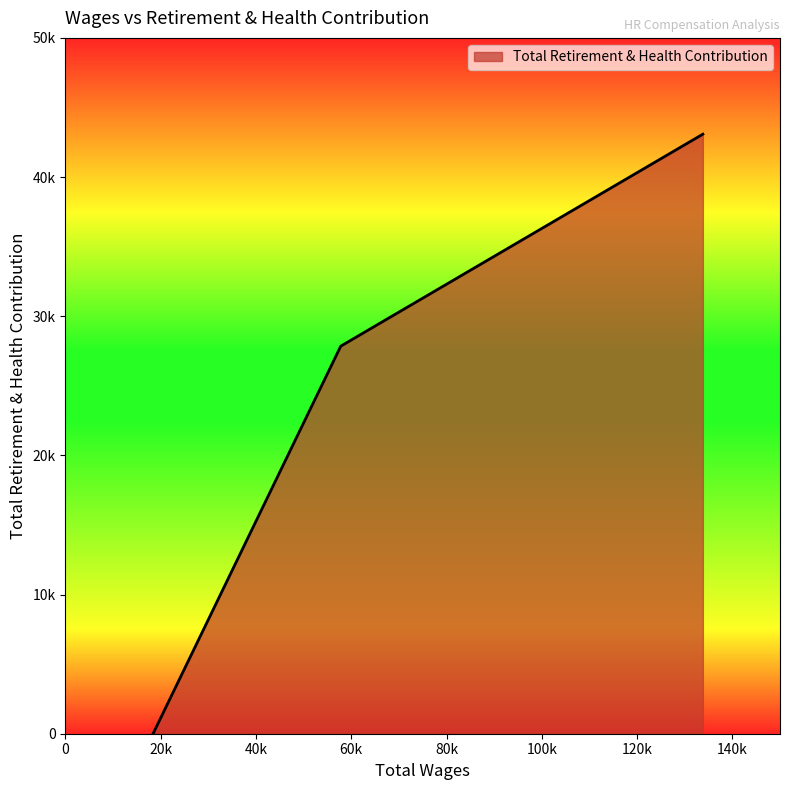

Does the chart display data point markers on the line(s)?

No